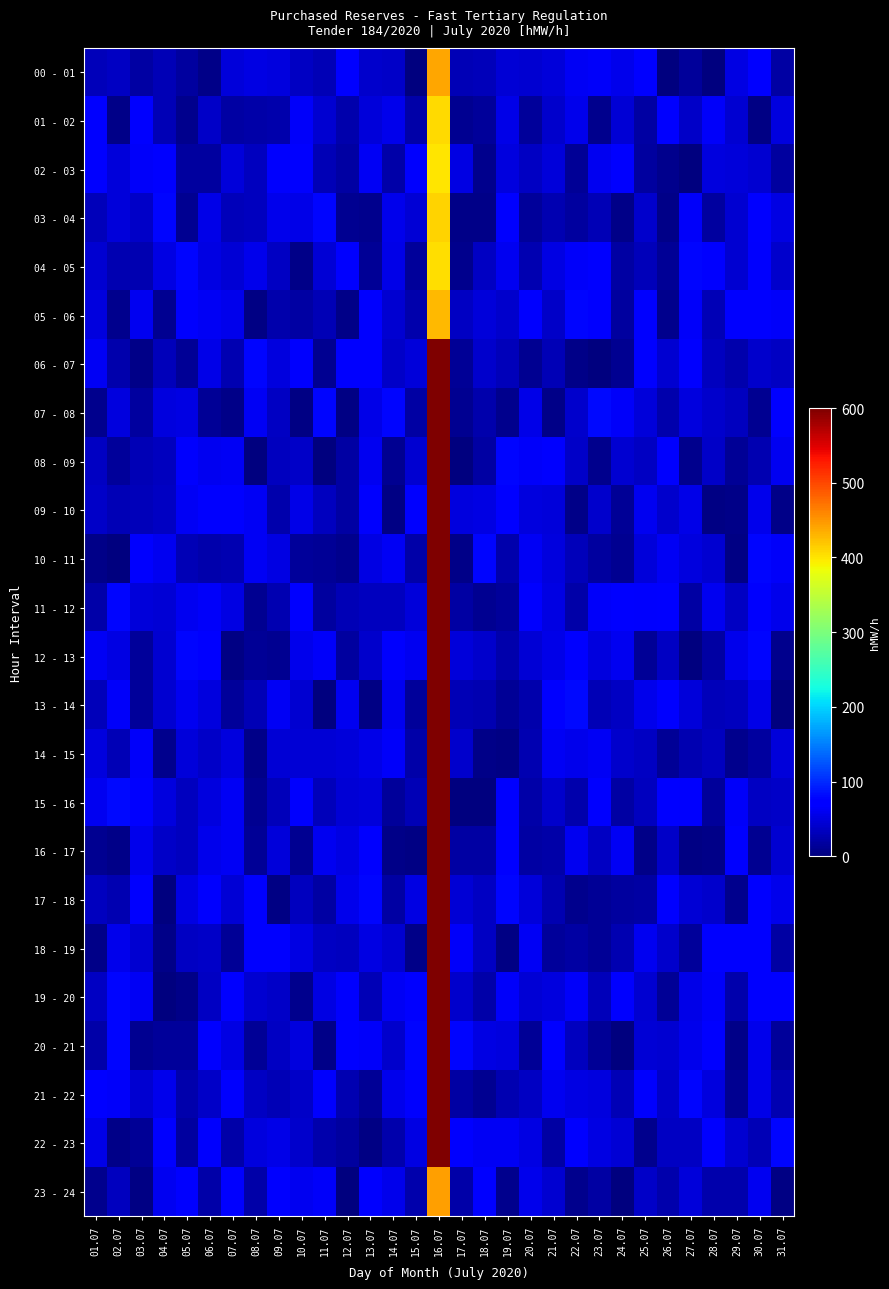

Reading left to right, what are all the values shown in this chart?

00 - 01: 01.07=31.1	02.07=35.9	03.07=19.0	04.07=29.9	05.07=18.2	06.07=5.9	07.07=48.3	08.07=53.5	09.07=49.6	10.07=37.1	11.07=30.4	12.07=69.1	13.07=41.5	14.07=38.3	15.07=2.1	16.07=439.4	17.07=30.4	18.07=31.9	19.07=46.4	20.07=42.7	21.07=48.6	22.07=61.2	23.07=65.0	24.07=57.4	25.07=76.4	26.07=1.5	27.07=15.7	28.07=0.6	29.07=51.8	30.07=71.8	31.07=19.5
01 - 02: 01.07=74.2	02.07=4.8	03.07=74.8	04.07=28.1	05.07=8.1	06.07=38.9	07.07=20.5	08.07=22.8	09.07=24.6	10.07=64.2	11.07=43.1	12.07=24.9	13.07=48.8	14.07=57.3	15.07=21.8	16.07=407.7	17.07=9.8	18.07=14.5	19.07=54.5	20.07=14.5	21.07=42.0	22.07=56.7	23.07=8.6	24.07=45.4	25.07=20.5	26.07=77.0	27.07=38.7	28.07=64.5	29.07=44.0	30.07=3.5	31.07=50.7
02 - 03: 01.07=76.1	02.07=48.1	03.07=65.5	04.07=70.7	05.07=18.2	06.07=17.0	07.07=48.9	08.07=32.9	09.07=67.2	10.07=72.0	11.07=28.3	12.07=18.9	13.07=62.4	14.07=22.0	15.07=65.8	16.07=400.2	17.07=53.4	18.07=7.6	19.07=49.9	20.07=36.1	21.07=46.9	22.07=13.4	23.07=58.9	24.07=69.0	25.07=17.3	26.07=7.7	27.07=1.9	28.07=51.4	29.07=48.6	30.07=43.7	31.07=18.6
03 - 04: 01.07=31.3	02.07=47.6	03.07=39.7	04.07=79.0	05.07=10.9	06.07=55.6	07.07=32.3	08.07=34.3	09.07=57.4	10.07=55.4	11.07=79.3	12.07=10.3	13.07=8.3	14.07=57.9	15.07=46.3	16.07=410.5	17.07=6.4	18.07=6.9	19.07=71.5	20.07=15.3	21.07=25.9	22.07=18.1	23.07=28.4	24.07=5.6	25.07=41.5	26.07=5.4	27.07=64.0	28.07=18.7	29.07=43.2	30.07=70.4	31.07=52.1
04 - 05: 01.07=42.6	02.07=25.9	03.07=26.6	04.07=53.6	05.07=79.5	06.07=52.9	07.07=44.6	08.07=58.5	09.07=37.2	10.07=4.8	11.07=45.0	12.07=76.6	13.07=14.0	14.07=55.2	15.07=16.1	16.07=405.2	17.07=7.7	18.07=36.0	19.07=60.5	20.07=27.8	21.07=53.2	22.07=63.6	23.07=74.2	24.07=18.8	25.07=31.9	26.07=12.2	27.07=79.4	28.07=74.2	29.07=43.2	30.07=67.4	31.07=41.7
05 - 06: 01.07=49.9	02.07=7.1	03.07=60.4	04.07=10.2	05.07=66.1	06.07=62.6	07.07=56.7	08.07=2.9	09.07=24.3	10.07=21.0	11.07=28.8	12.07=7.0	13.07=75.0	14.07=44.3	15.07=24.4	16.07=427.6	17.07=35.8	18.07=48.0	19.07=41.3	20.07=73.6	21.07=39.8	22.07=79.4	23.07=68.1	24.07=16.7	25.07=74.4	26.07=9.3	27.07=65.4	28.07=30.4	29.07=70.2	30.07=69.4	31.07=64.5
06 - 07: 01.07=63.2	02.07=24.4	03.07=6.5	04.07=32.2	05.07=13.9	06.07=55.6	07.07=27.7	08.07=78.0	09.07=51.3	10.07=65.8	11.07=10.6	12.07=69.0	13.07=73.8	14.07=39.0	15.07=48.5	16.07=600.5	17.07=14.0	18.07=40.2	19.07=31.9	20.07=11.7	21.07=29.4	22.07=5.5	23.07=2.1	24.07=10.8	25.07=77.0	26.07=44.0	27.07=77.3	28.07=34.6	29.07=24.9	30.07=40.5	31.07=35.2
07 - 08: 01.07=8.5	02.07=51.3	03.07=17.3	04.07=49.6	05.07=52.0	06.07=12.2	07.07=4.9	08.07=62.5	09.07=36.8	10.07=4.7	11.07=79.6	12.07=4.6	13.07=55.6	14.07=78.7	15.07=19.1	16.07=629.8	17.07=9.7	18.07=24.3	19.07=8.1	20.07=55.4	21.07=5.0	22.07=40.8	23.07=79.7	24.07=65.1	25.07=49.2	26.07=24.5	27.07=49.9	28.07=42.2	29.07=34.1	30.07=10.5	31.07=70.9
08 - 09: 01.07=36.0	02.07=15.6	03.07=29.4	04.07=33.1	05.07=66.2	06.07=58.7	07.07=61.5	08.07=0.9	09.07=33.3	10.07=38.5	11.07=1.5	12.07=20.8	13.07=60.8	14.07=11.0	15.07=42.8	16.07=642.5	17.07=1.0	18.07=19.3	19.07=78.1	20.07=64.1	21.07=76.8	22.07=39.0	23.07=8.8	24.07=43.8	25.07=36.4	26.07=67.5	27.07=7.8	28.07=39.1	29.07=12.0	30.07=26.0	31.07=59.0
09 - 10: 01.07=38.1	02.07=30.1	03.07=31.6	04.07=36.8	05.07=62.8	06.07=71.4	07.07=76.4	08.07=63.0	09.07=25.2	10.07=55.1	11.07=35.0	12.07=20.4	13.07=67.3	14.07=3.1	15.07=72.1	16.07=603.3	17.07=51.0	18.07=52.7	19.07=71.6	20.07=50.9	21.07=49.1	22.07=5.3	23.07=41.5	24.07=12.0	25.07=59.0	26.07=41.0	27.07=54.4	28.07=3.3	29.07=6.8	30.07=57.3	31.07=5.8
10 - 11: 01.07=5.7	02.07=1.0	03.07=76.5	04.07=59.0	05.07=28.3	06.07=23.7	07.07=28.0	08.07=62.0	09.07=52.9	10.07=14.8	11.07=13.9	12.07=7.9	13.07=52.8	14.07=61.1	15.07=21.2	16.07=614.4	17.07=6.6	18.07=77.4	19.07=23.6	20.07=61.5	21.07=50.0	22.07=30.6	23.07=16.5	24.07=9.7	25.07=49.2	26.07=62.0	27.07=51.5	28.07=42.4	29.07=3.4	30.07=77.5	31.07=63.9
11 - 12: 01.07=23.4	02.07=78.4	03.07=48.2	04.07=46.6	05.07=59.8	06.07=64.9	07.07=52.5	08.07=10.2	09.07=27.1	10.07=74.2	11.07=18.0	12.07=29.8	13.07=34.6	14.07=35.2	15.07=49.0	16.07=602.9	17.07=19.3	18.07=9.7	19.07=15.8	20.07=71.0	21.07=51.7	22.07=22.9	23.07=65.3	24.07=68.9	25.07=67.7	26.07=73.5	27.07=20.2	28.07=60.4	29.07=36.8	30.07=67.4	31.07=58.3
12 - 13: 01.07=62.1	02.07=52.5	03.07=14.2	04.07=43.6	05.07=78.8	06.07=75.0	07.07=3.5	08.07=13.2	09.07=10.5	10.07=58.1	11.07=65.4	12.07=17.1	13.07=40.5	14.07=67.3	15.07=58.6	16.07=624.8	17.07=47.2	18.07=40.7	19.07=23.8	20.07=45.2	21.07=55.1	22.07=69.9	23.07=50.9	24.07=60.9	25.07=12.8	26.07=36.9	27.07=0.7	28.07=19.7	29.07=58.1	30.07=79.3	31.07=7.9
13 - 14: 01.07=32.1	02.07=64.0	03.07=16.3	04.07=44.4	05.07=58.6	06.07=49.3	07.07=15.0	08.07=28.4	09.07=62.7	10.07=44.3	11.07=0.4	12.07=60.9	13.07=2.8	14.07=59.7	15.07=16.2	16.07=616.8	17.07=29.4	18.07=26.2	19.07=11.9	20.07=24.4	21.07=70.1	22.07=79.7	23.07=29.5	24.07=35.9	25.07=57.8	26.07=70.9	27.07=47.4	28.07=31.3	29.07=33.0	30.07=55.6	31.07=0.3
14 - 15: 01.07=49.6	02.07=28.4	03.07=63.5	04.07=7.4	05.07=47.1	06.07=38.5	07.07=51.4	08.07=5.2	09.07=46.4	10.07=44.9	11.07=44.9	12.07=48.3	13.07=54.1	14.07=64.4	15.07=21.6	16.07=631.0	17.07=39.9	18.07=6.2	19.07=4.7	20.07=26.7	21.07=62.8	22.07=56.6	23.07=63.1	24.07=41.4	25.07=35.2	26.07=11.8	27.07=26.3	28.07=34.7	29.07=7.1	30.07=17.6	31.07=47.9
15 - 16: 01.07=58.9	02.07=79.9	03.07=74.6	04.07=51.4	05.07=33.7	06.07=50.9	07.07=62.9	08.07=9.5	09.07=32.8	10.07=67.2	11.07=30.7	12.07=45.7	13.07=47.0	14.07=14.8	15.07=29.0	16.07=621.0	17.07=2.1	18.07=1.9	19.07=66.5	20.07=21.8	21.07=41.4	22.07=23.9	23.07=75.3	24.07=20.7	25.07=34.4	26.07=69.8	27.07=67.4	28.07=14.9	29.07=64.2	30.07=36.7	31.07=38.6
16 - 17: 01.07=10.7	02.07=6.4	03.07=58.2	04.07=39.7	05.07=34.9	06.07=58.4	07.07=61.2	08.07=12.7	09.07=48.8	10.07=10.8	11.07=60.1	12.07=52.6	13.07=76.5	14.07=5.5	15.07=4.6	16.07=621.5	17.07=20.9	18.07=19.8	19.07=72.5	20.07=20.0	21.07=21.8	22.07=60.8	23.07=36.0	24.07=62.1	25.07=5.2	26.07=39.0	27.07=2.7	28.07=5.0	29.07=72.5	30.07=11.1	31.07=42.6
17 - 18: 01.07=32.9	02.07=27.8	03.07=72.0	04.07=1.7	05.07=53.1	06.07=77.1	07.07=44.8	08.07=74.9	09.07=4.2	10.07=33.5	11.07=20.8	12.07=58.5	13.07=78.5	14.07=20.5	15.07=52.3	16.07=604.4	17.07=45.2	18.07=37.1	19.07=77.8	20.07=48.7	21.07=28.0	22.07=9.1	23.07=12.1	24.07=18.0	25.07=20.1	26.07=68.0	27.07=44.9	28.07=41.9	29.07=9.2	30.07=68.8	31.07=57.8
18 - 19: 01.07=5.4	02.07=56.6	03.07=43.5	04.07=6.5	05.07=36.7	06.07=38.8	07.07=13.3	08.07=75.7	09.07=68.0	10.07=53.5	11.07=37.0	12.07=32.9	13.07=52.1	14.07=43.6	15.07=5.0	16.07=636.6	17.07=64.5	18.07=36.7	19.07=4.2	20.07=62.9	21.07=16.1	22.07=20.7	23.07=13.2	24.07=26.4	25.07=60.5	26.07=41.6	27.07=16.4	28.07=70.2	29.07=70.4	30.07=69.6	31.07=19.1
19 - 20: 01.07=36.1	02.07=78.8	03.07=61.8	04.07=2.2	05.07=5.2	06.07=37.1	07.07=72.7	08.07=43.1	09.07=39.8	10.07=8.4	11.07=52.5	12.07=65.8	13.07=30.4	14.07=62.0	15.07=77.2	16.07=649.4	17.07=41.9	18.07=23.0	19.07=63.4	20.07=46.2	21.07=50.8	22.07=63.8	23.07=31.7	24.07=73.2	25.07=42.6	26.07=12.6	27.07=55.7	28.07=63.5	29.07=25.3	30.07=68.6	31.07=72.5
20 - 21: 01.07=22.2	02.07=78.7	03.07=11.3	04.07=16.2	05.07=14.7	06.07=71.5	07.07=52.3	08.07=12.2	09.07=35.2	10.07=49.2	11.07=6.7	12.07=70.6	13.07=64.3	14.07=40.4	15.07=77.4	16.07=629.6	17.07=78.7	18.07=53.4	19.07=50.8	20.07=13.3	21.07=70.6	22.07=34.2	23.07=13.0	24.07=1.0	25.07=44.8	26.07=42.2	27.07=57.5	28.07=71.2	29.07=6.4	30.07=58.5	31.07=15.0
21 - 22: 01.07=68.7	02.07=65.5	03.07=43.3	04.07=56.8	05.07=25.1	06.07=37.7	07.07=65.7	08.07=36.7	09.07=28.6	10.07=39.5	11.07=66.3	12.07=26.8	13.07=13.9	14.07=57.0	15.07=66.1	16.07=610.3	17.07=19.2	18.07=11.4	19.07=27.8	20.07=36.0	21.07=59.9	22.07=52.1	23.07=49.7	24.07=28.2	25.07=67.3	26.07=37.7	27.07=78.3	28.07=50.7	29.07=10.1	30.07=54.1	31.07=26.0
22 - 23: 01.07=54.9	02.07=5.6	03.07=14.0	04.07=68.5	05.07=18.2	06.07=67.0	07.07=22.3	08.07=51.4	09.07=55.5	10.07=41.0	11.07=24.4	12.07=17.0	13.07=2.7	14.07=24.3	15.07=52.3	16.07=604.7	17.07=69.7	18.07=61.3	19.07=63.1	20.07=53.2	21.07=20.8	22.07=72.6	23.07=53.7	24.07=44.8	25.07=8.9	26.07=35.8	27.07=36.8	28.07=69.2	29.07=43.7	30.07=30.4	31.07=78.1
23 - 24: 01.07=8.9	02.07=33.8	03.07=3.4	04.07=59.2	05.07=73.4	06.07=22.4	07.07=68.7	08.07=23.4	09.07=72.9	10.07=60.3	11.07=64.4	12.07=1.4	13.07=77.0	14.07=58.1	15.07=24.4	16.07=443.9	17.07=22.5	18.07=69.8	19.07=9.0	20.07=56.3	21.07=43.3	22.07=7.7	23.07=19.4	24.07=1.0	25.07=37.5	26.07=24.1	27.07=47.9	28.07=23.8	29.07=24.0	30.07=59.5	31.07=3.9